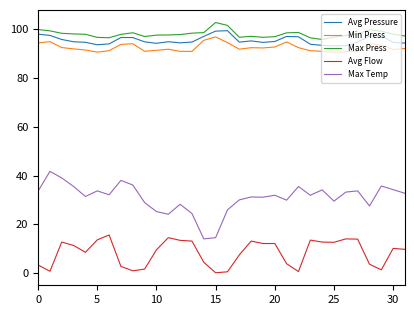

Which series has the largest range (max minus min)?

Max Temp